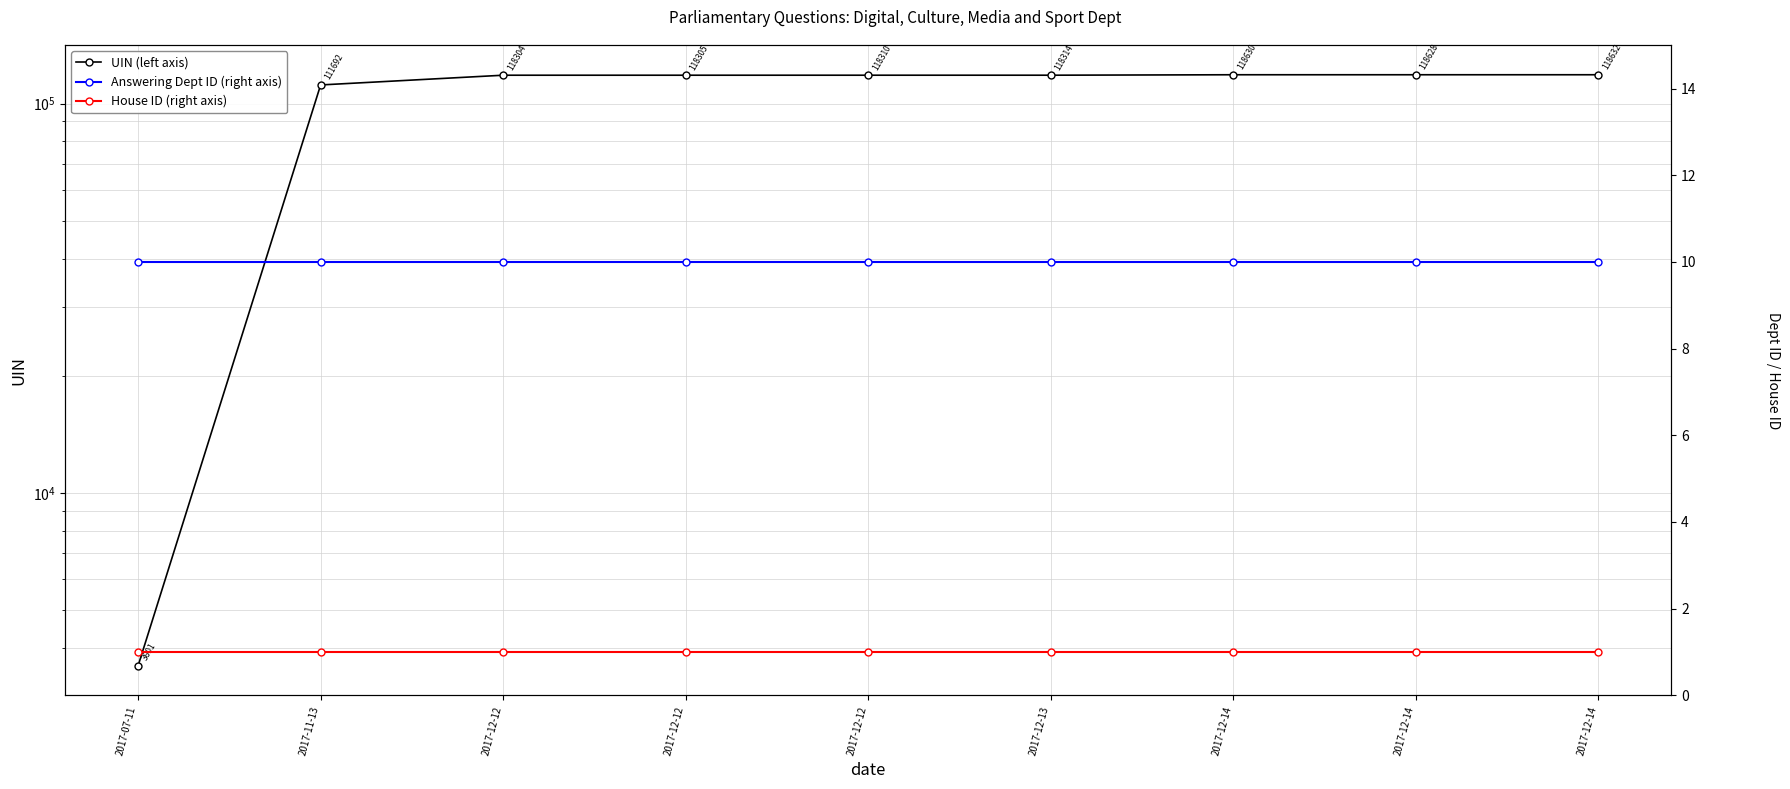

List the series in order of their peak value, lowest first.

House ID (right axis), Answering Dept ID (right axis), UIN (left axis)